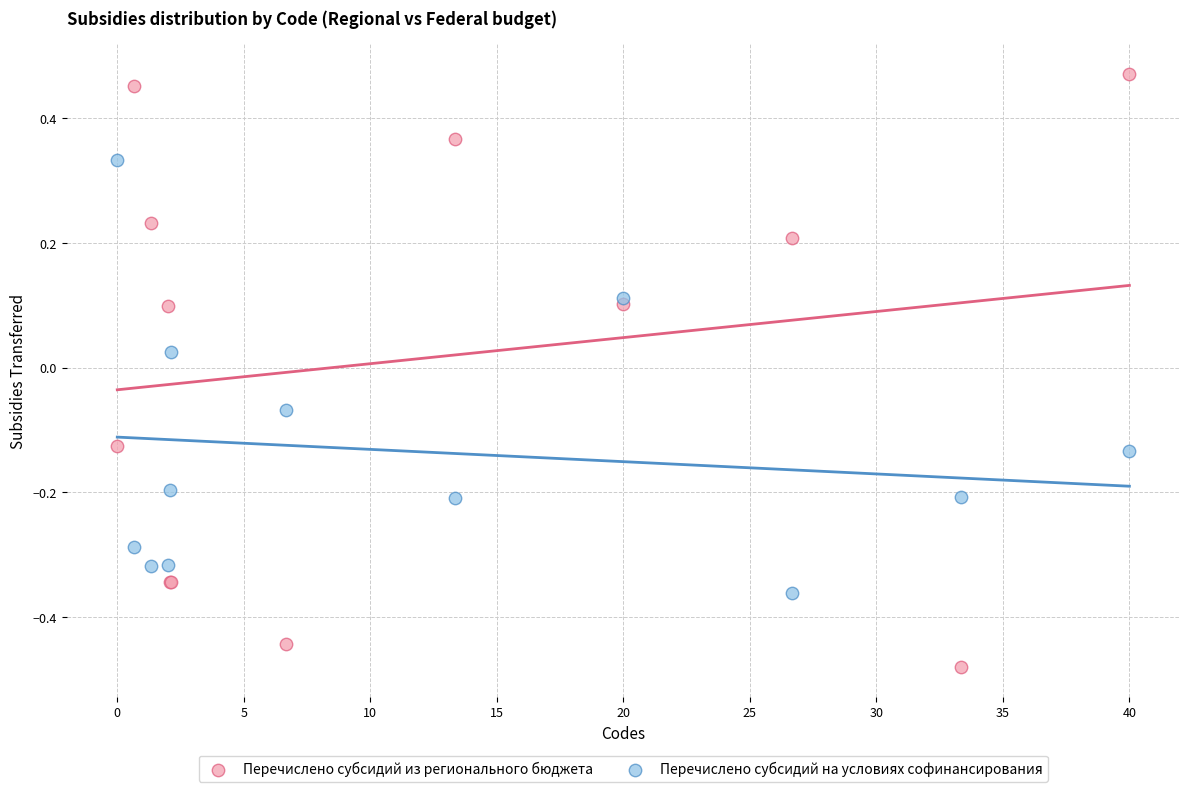

Which series reaches the minimum Y coordinate?

Перечислено субсидий из регионального бюджета